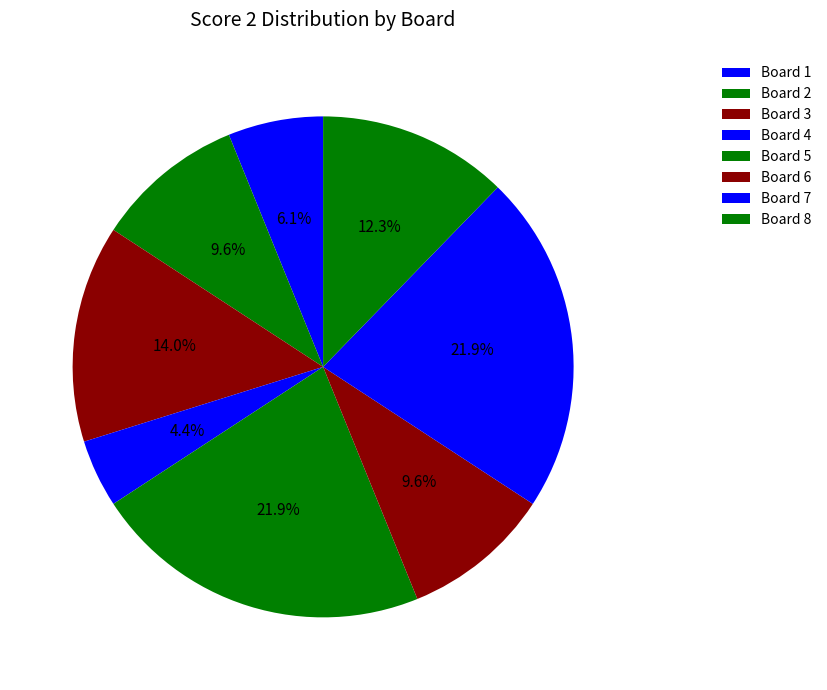

How many slices are in this pie chart?

8